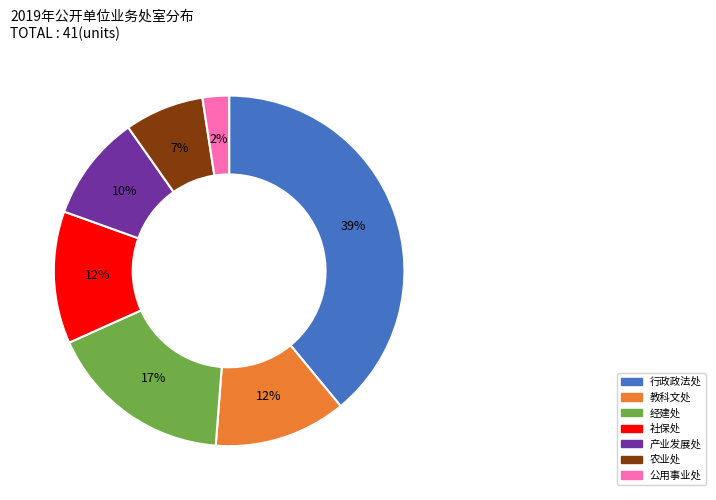

Do 教科文处 and 社保处 together represent more than half of the pie?

No